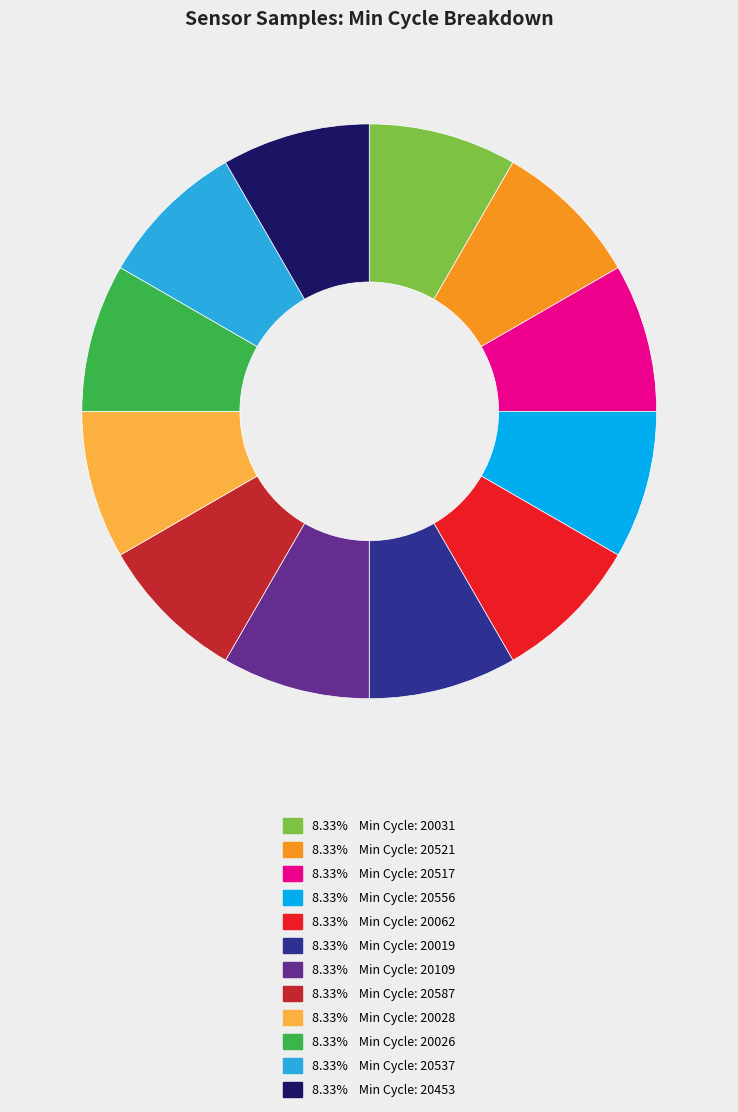

Is there a majority slice in this chart?

No